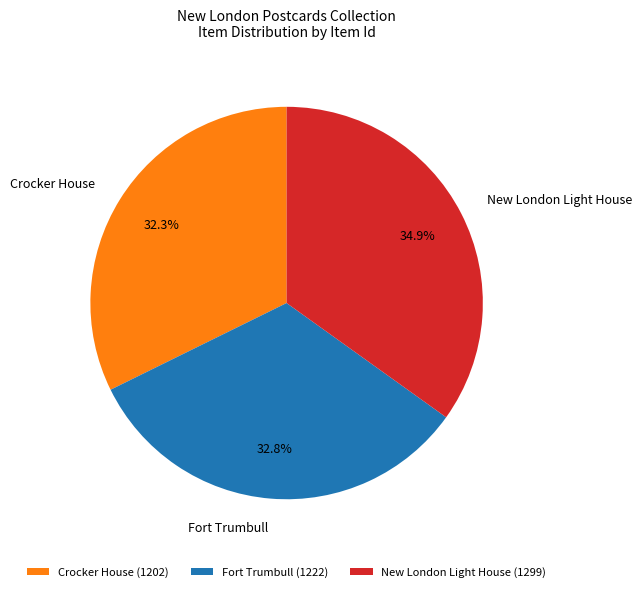

How many slices are in this pie chart?

3